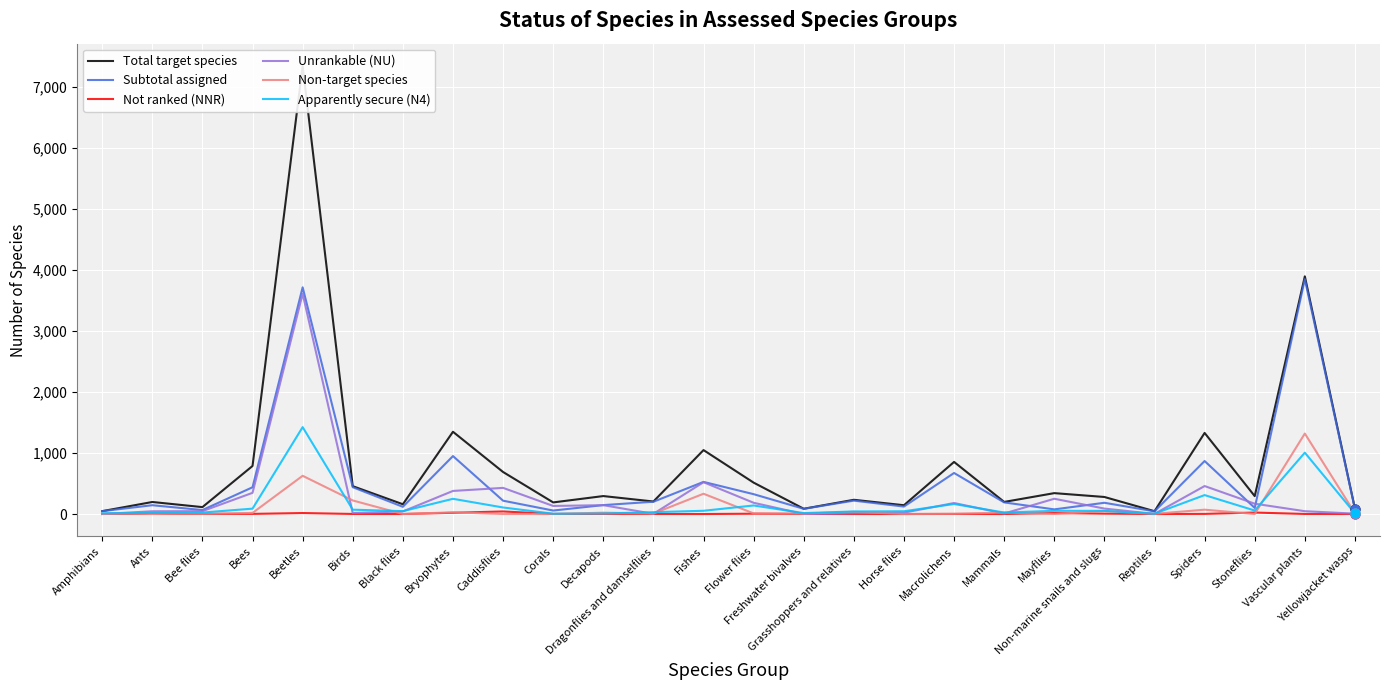

What are all the series names shown in the legend?

Total target species, Subtotal assigned, Not ranked (NNR), Unrankable (NU), Non-target species, Apparently secure (N4)